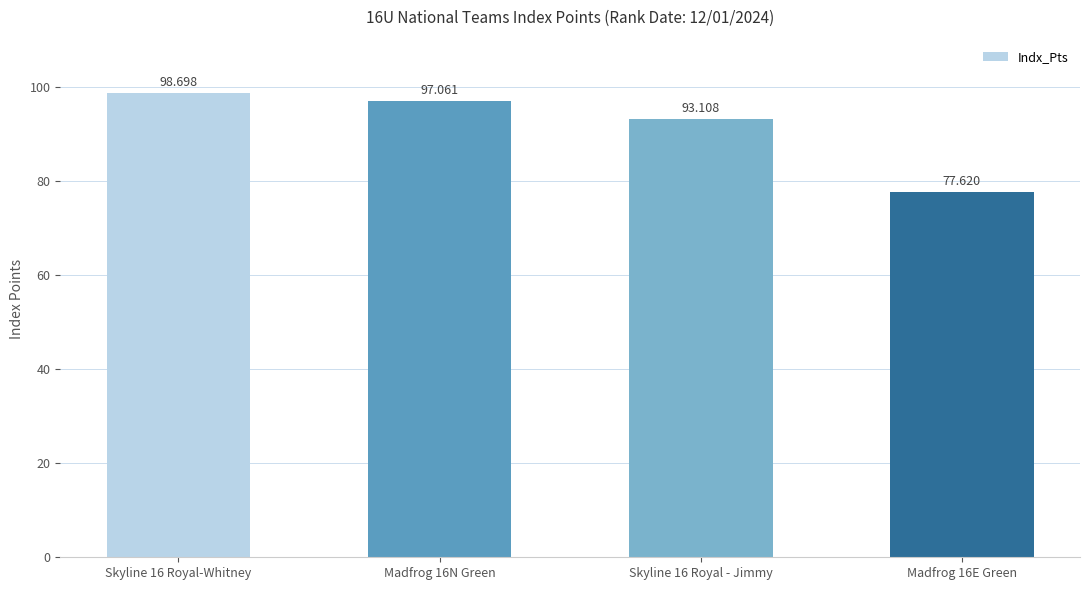

What is the ratio of the value at Madfrog 16E Green to the value at Skyline 16 Royal - Jimmy?

0.8